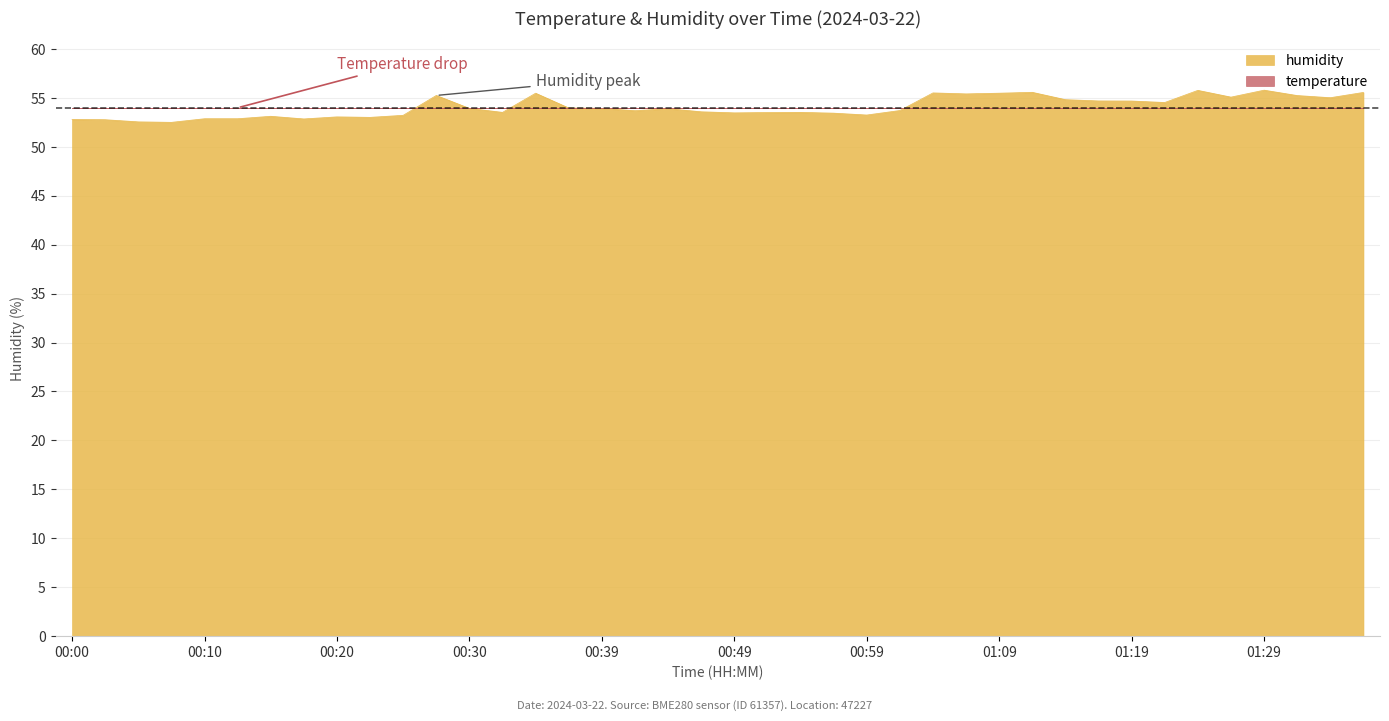

How many interior local peaks (higher than both neighbors) does the data have?

10